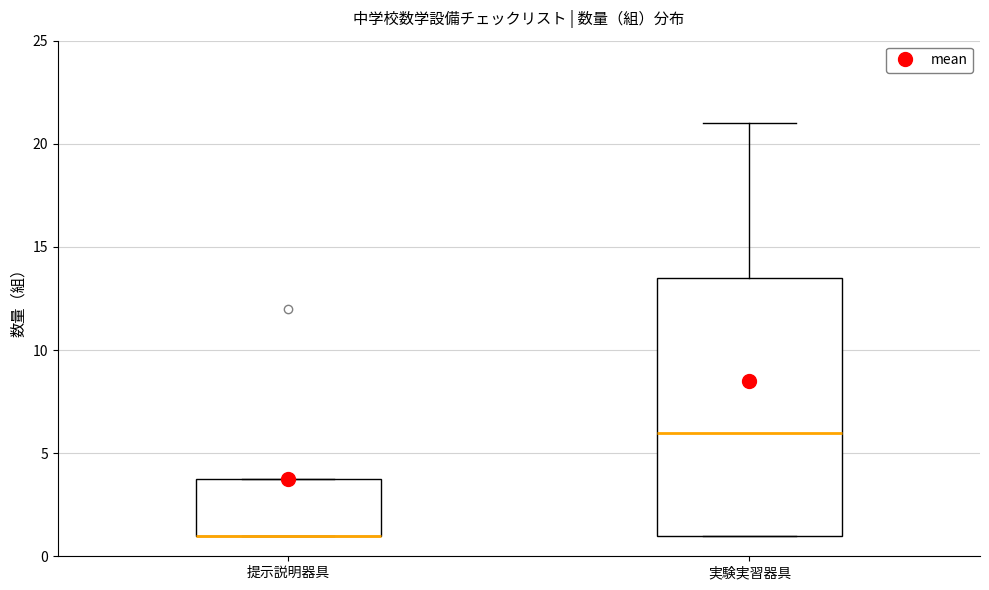

Comparing the boxes themselves (not the whiskers), which one is the tallest?

実験実習器具